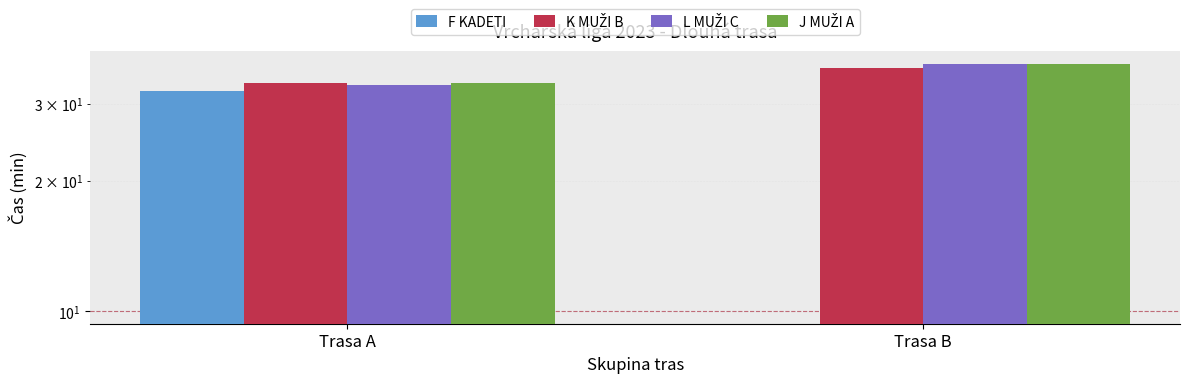

At Trasa A, list the series in order from largest to smallest.

K MUŽI B, J MUŽI A, L MUŽI C, F KADETI